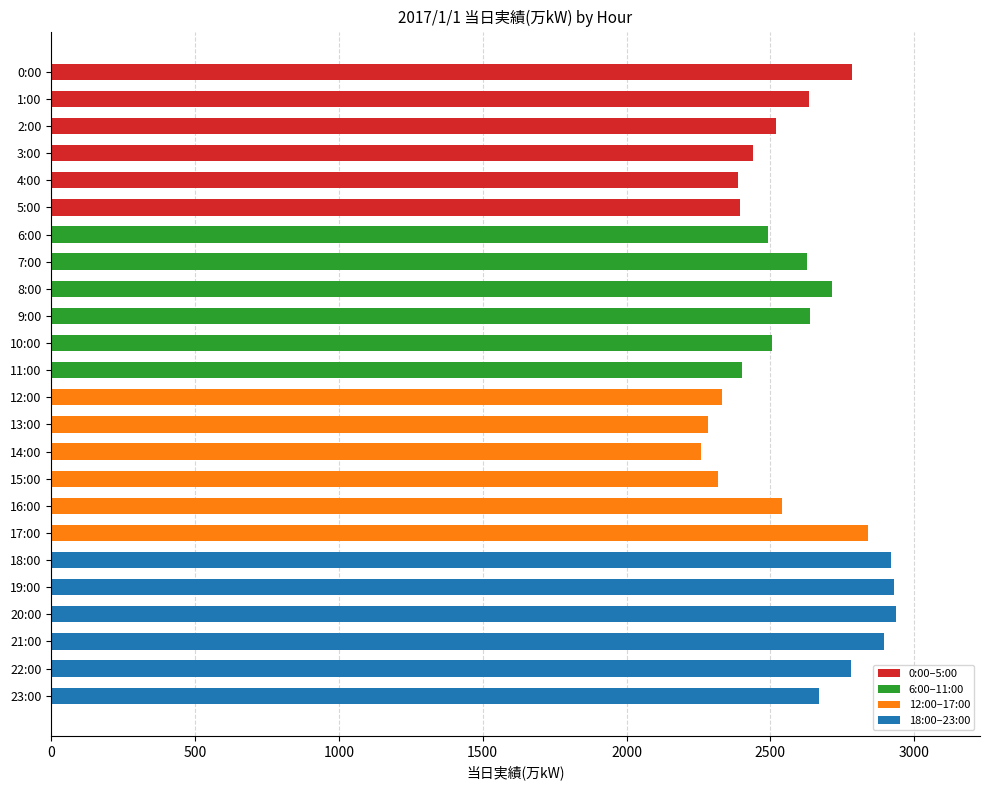

What is the label of the 2nd bar from the top?

1:00